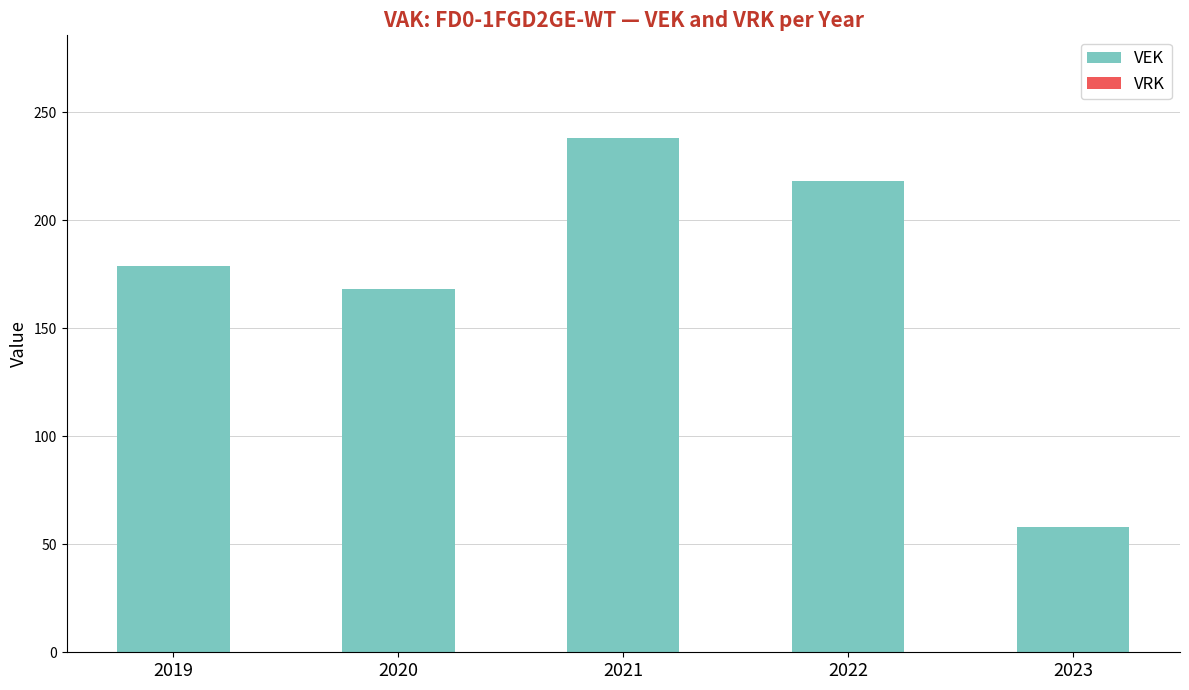

At which label is the value closest to 148?

2020